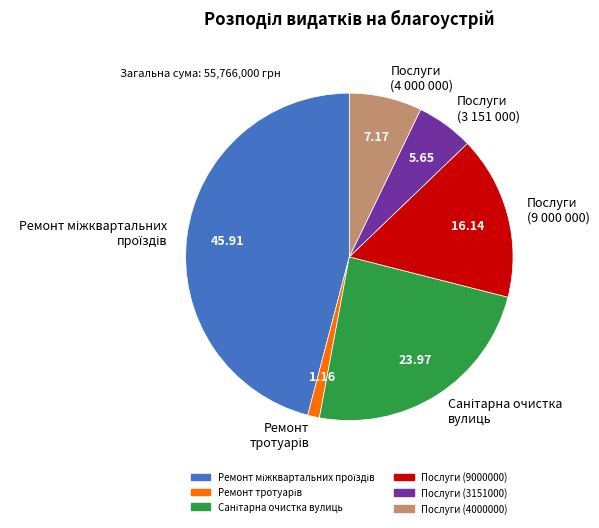

Between Послуги (4 000 000) and Послуги (3 151 000), which is larger?

Послуги (4 000 000)